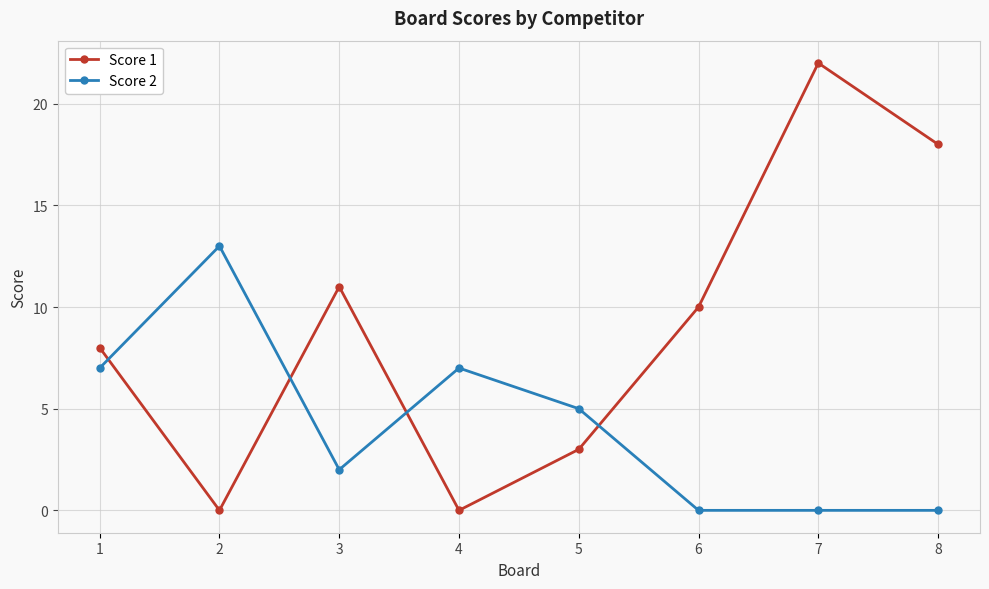

Is this an area chart (filled region under the line)?

No